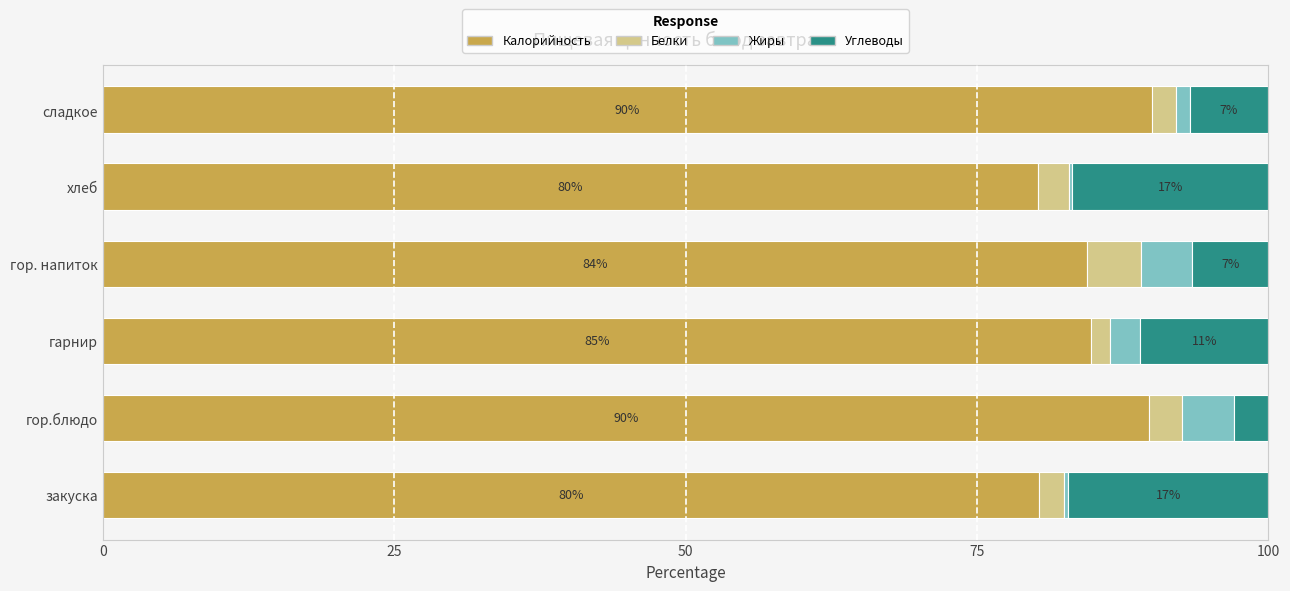

Is it true that Калорийность equals 84.4 at гор. напиток?

True